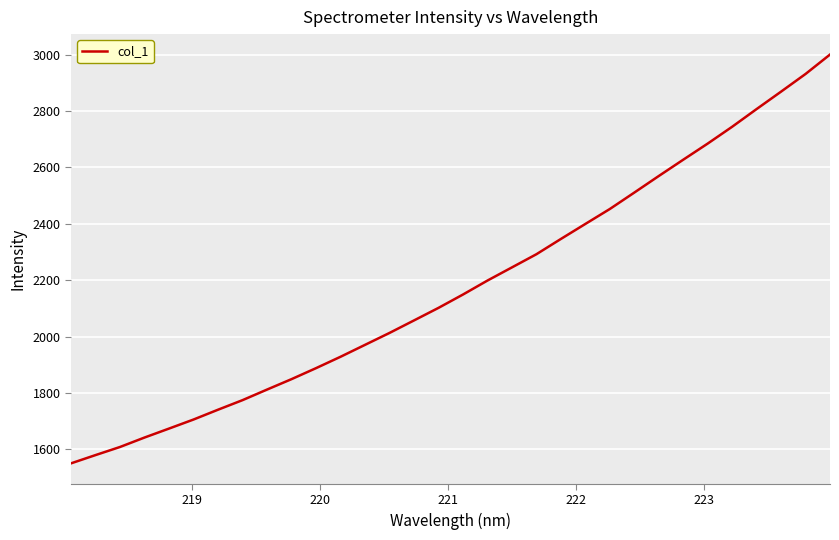

What is the greatest value displayed?

3000.0